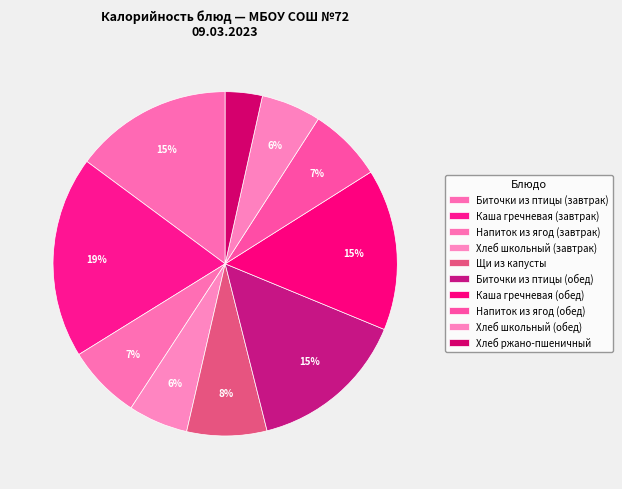

What is the total percentage of Хлеб школьный (завтрак) and Щи из капусты?

13.1%